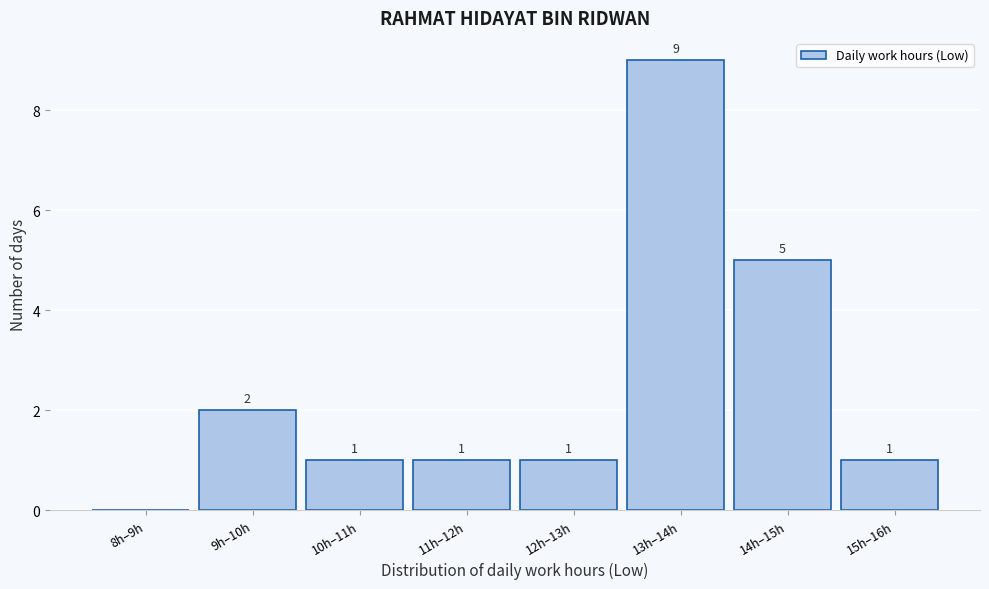

Reading left to right, what are all the values shown in this chart?

8h–9h=0	9h–10h=2	10h–11h=1	11h–12h=1	12h–13h=1	13h–14h=9	14h–15h=5	15h–16h=1